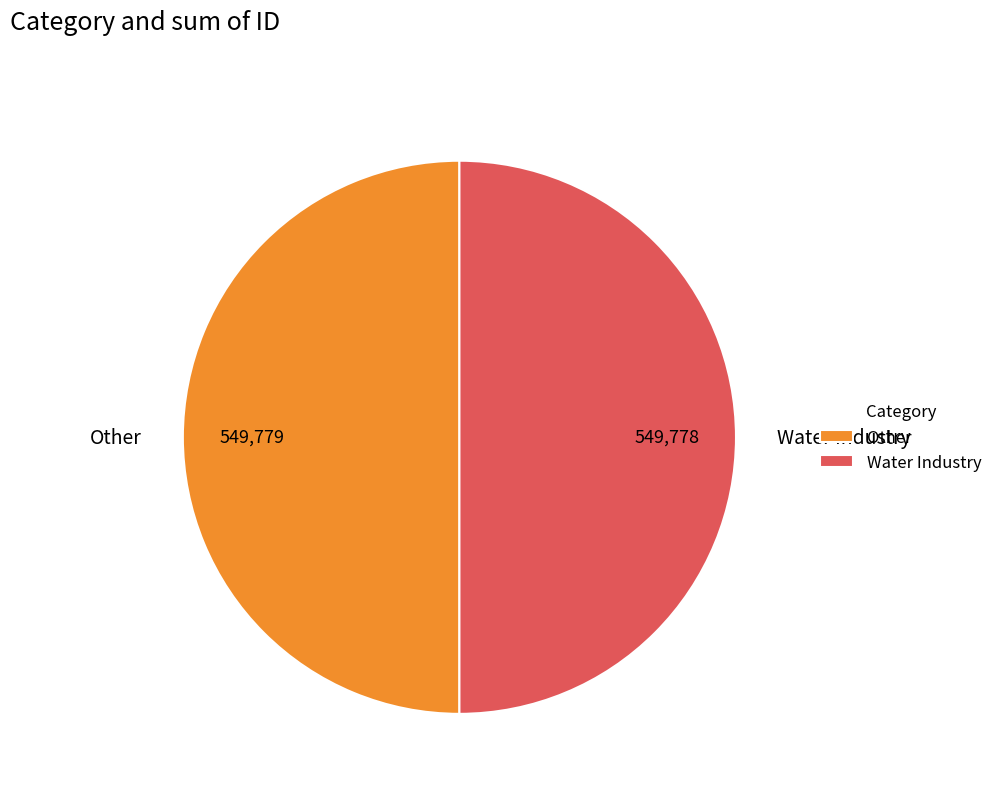

Do Water Industry and Other together represent more than half of the pie?

Yes